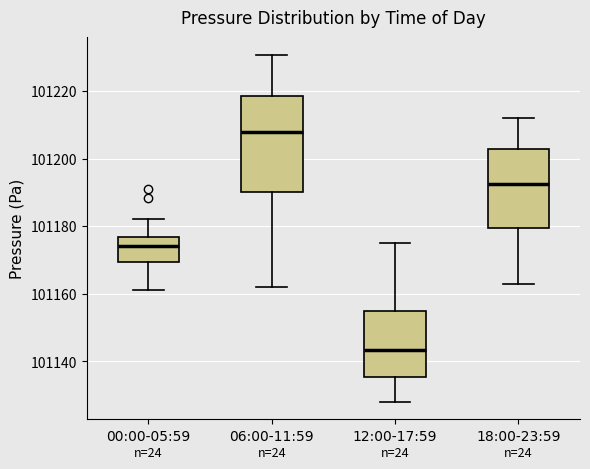

Comparing the boxes themselves (not the whiskers), which one is the tallest?

06:00-11:59